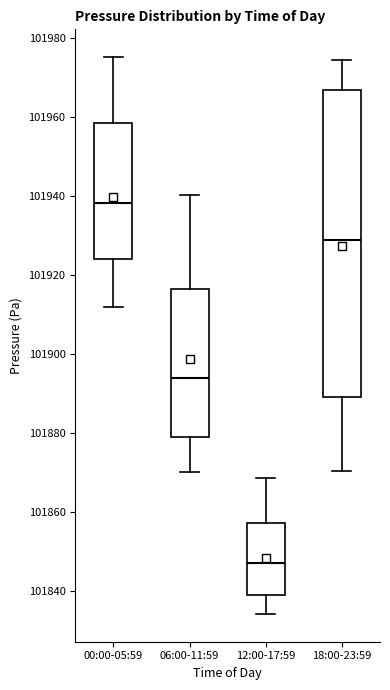

Which box's median line is the highest?

00:00-05:59